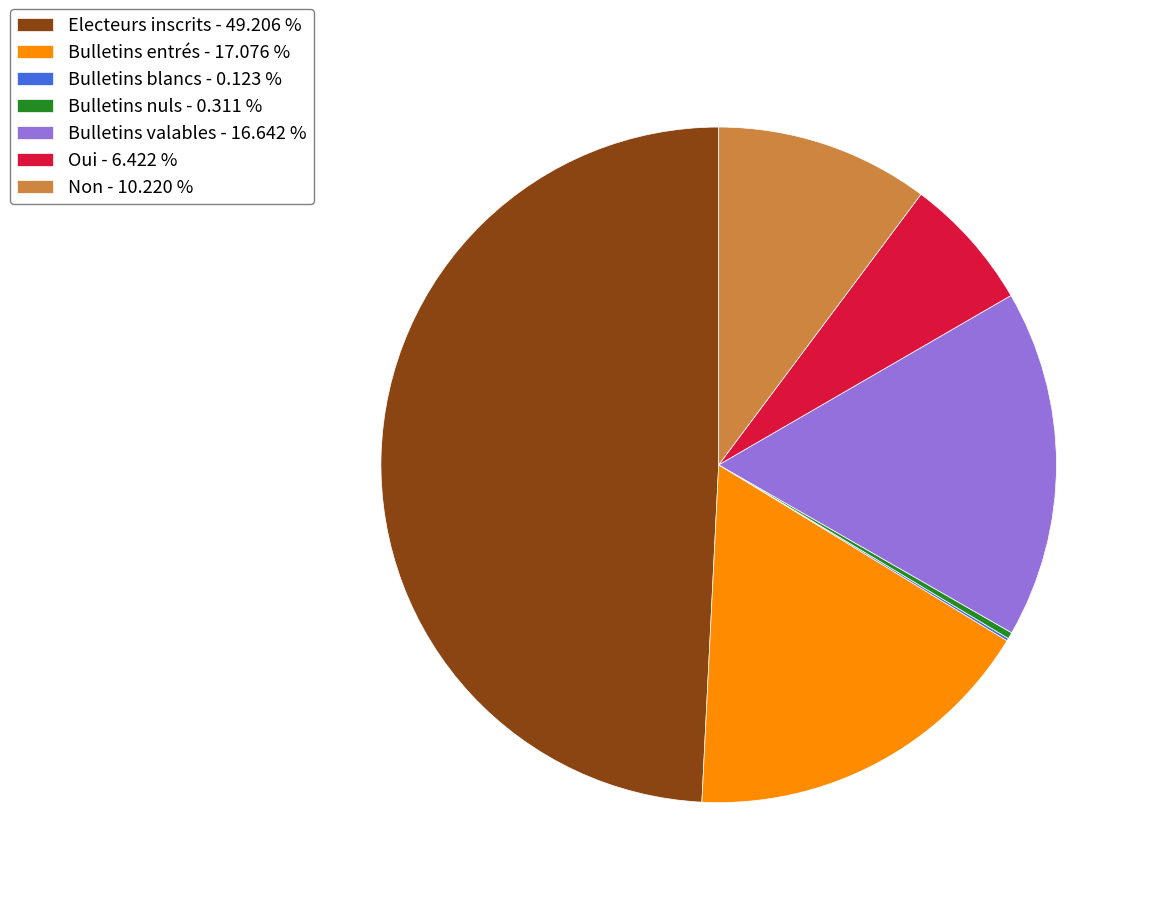

Combined, do Bulletins valables - 16.642 % and Non - 10.220 % account for over 50%?

No